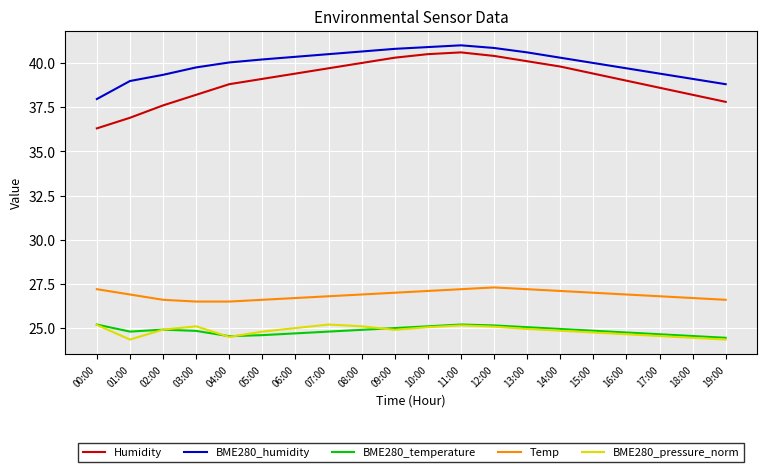

What is the spread (max minus min) of values at 00:00?

12.8